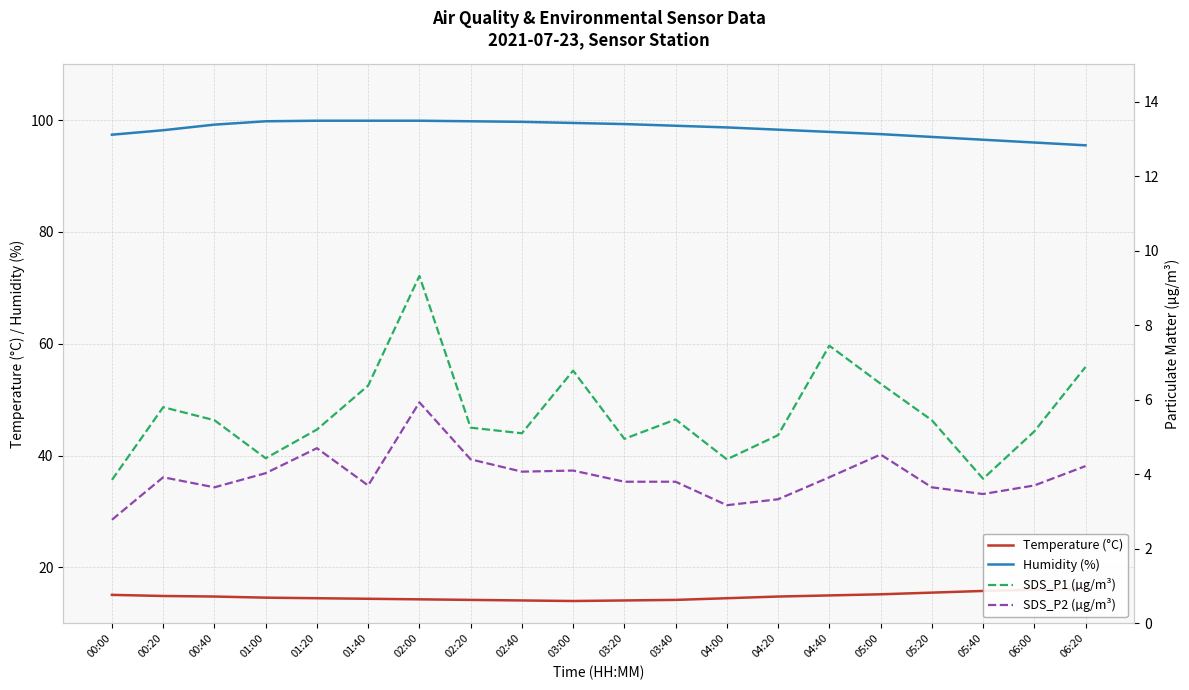

At which category does Temperature (°C) reach its first local valley?

03:00